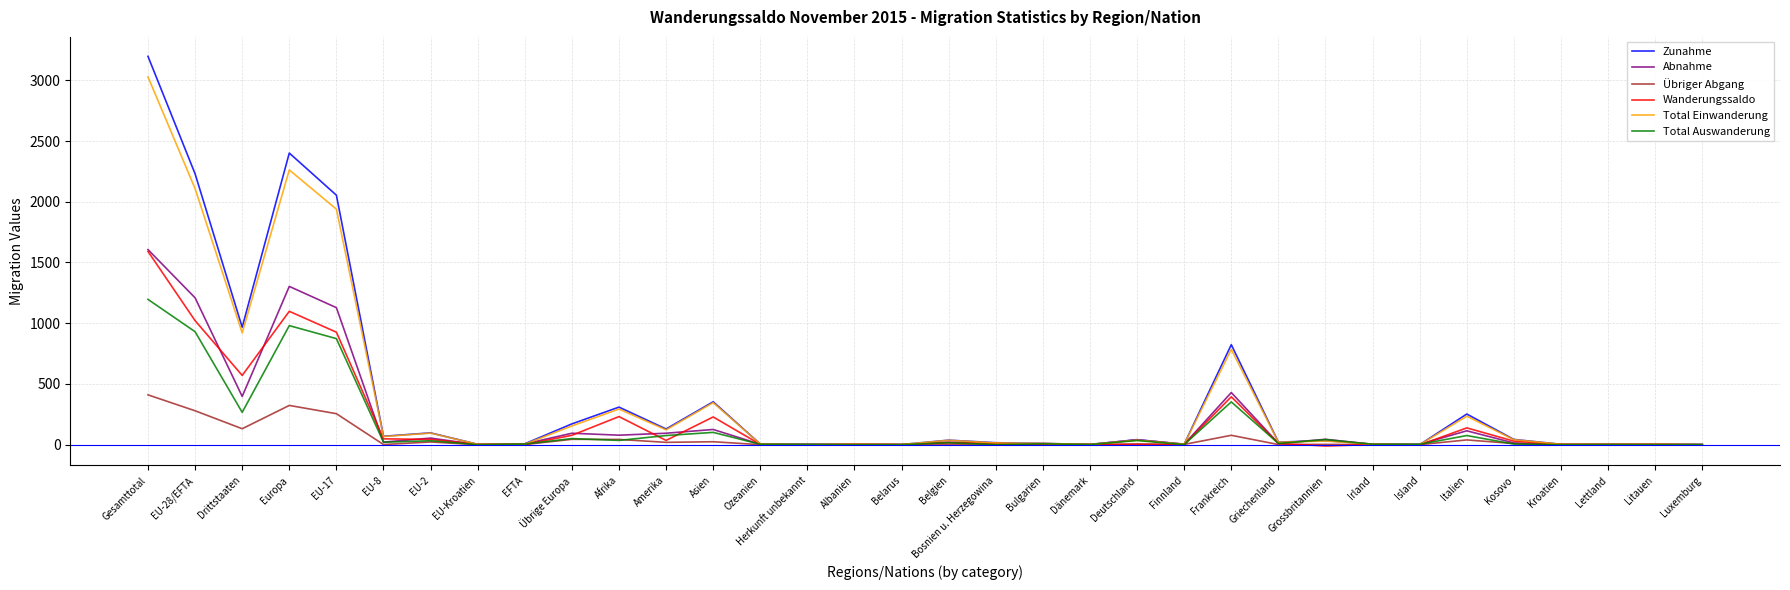

What is the highest value of the Total Auswanderung series?

1196